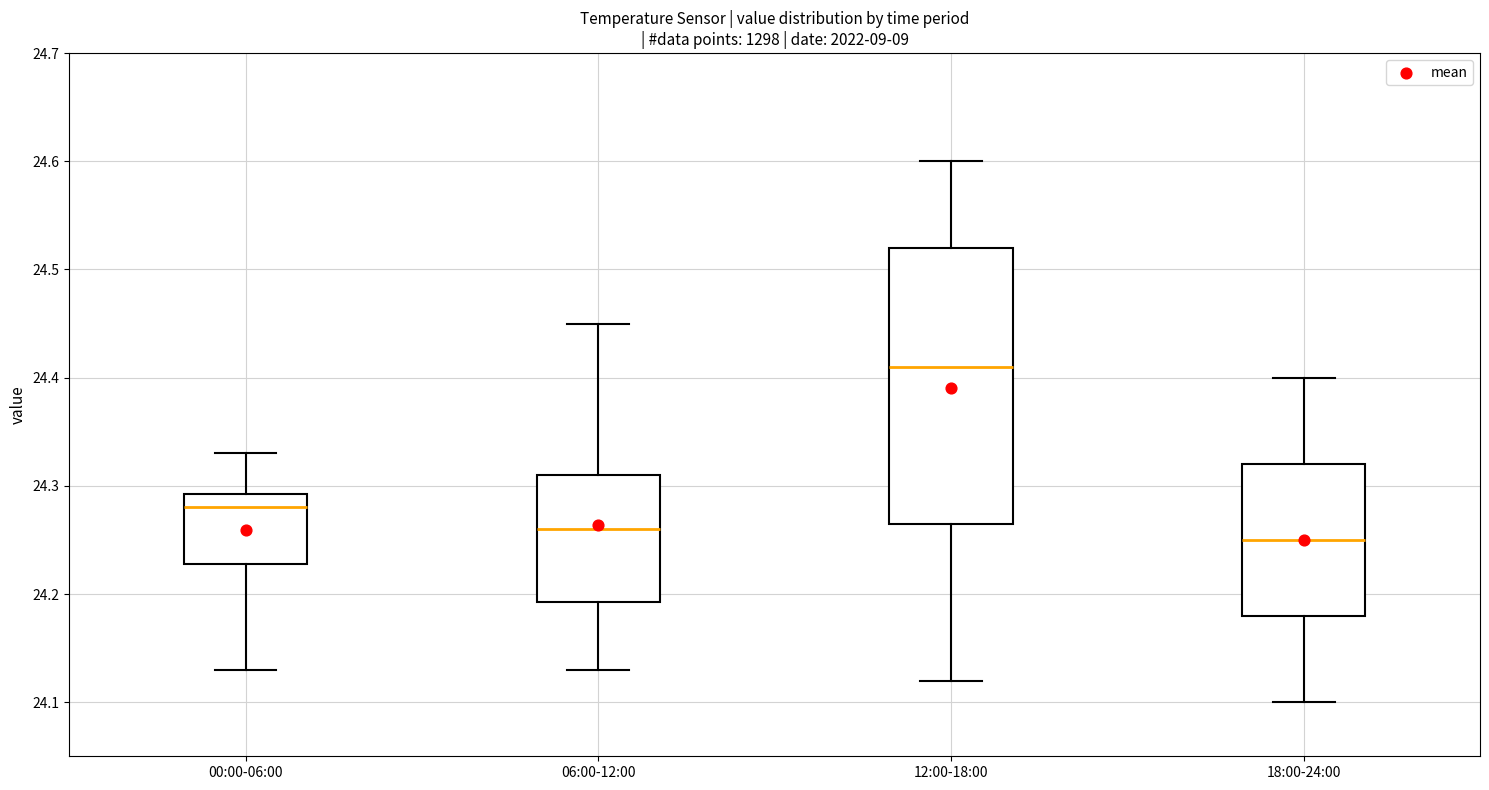

Comparing the boxes themselves (not the whiskers), which one is the tallest?

12:00-18:00